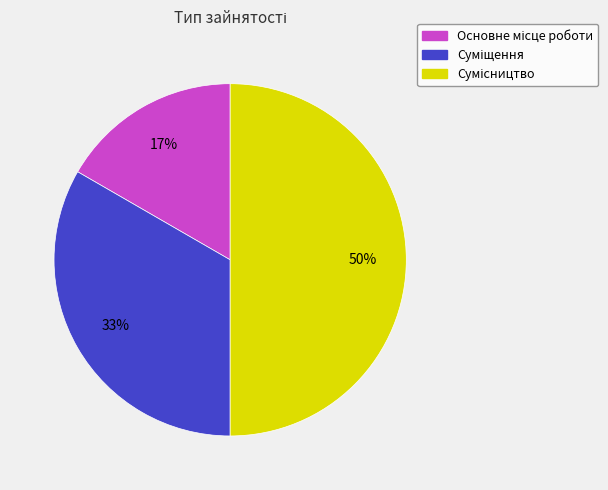

To the nearest percent, what is the average slice percentage?

33%